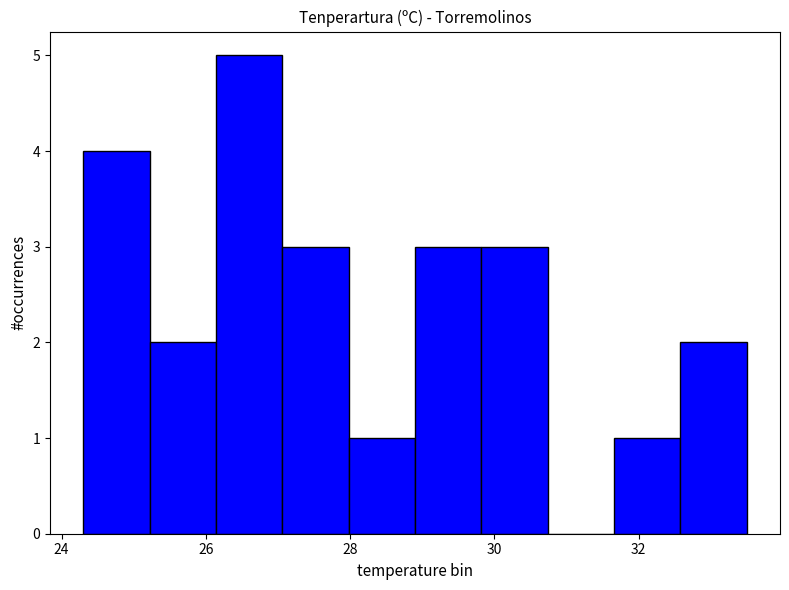

What is the height of the bar covering 31.66 to 32.58 on the x-axis? Neither the bar edges nor the heights are printed on the chart, so give them approximately, as read against the axes.

1